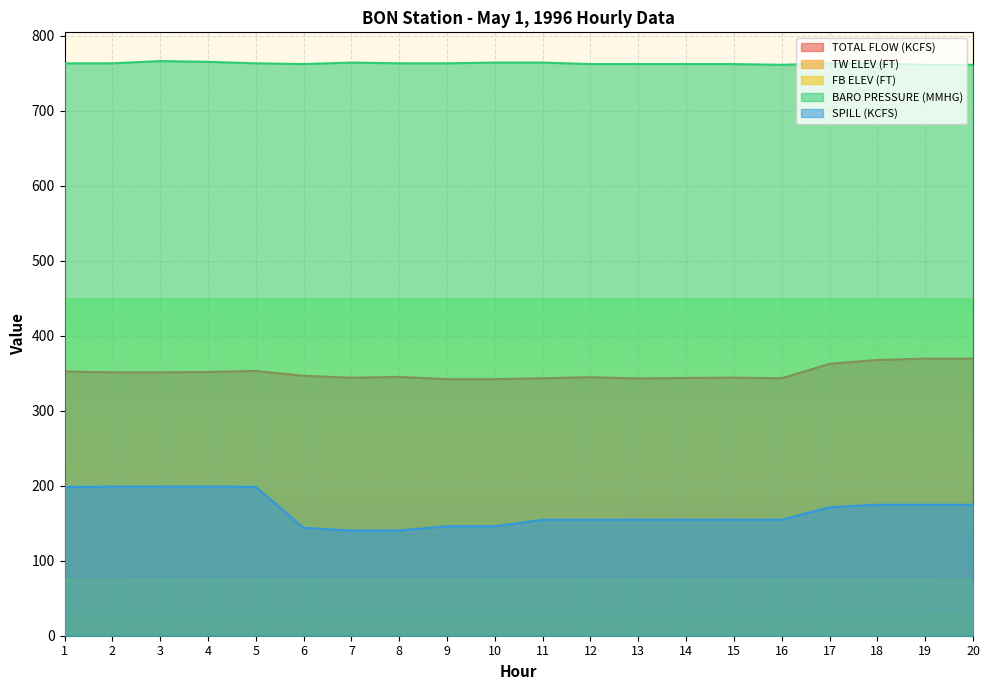

What is the maximum value shown in the chart?

766.0